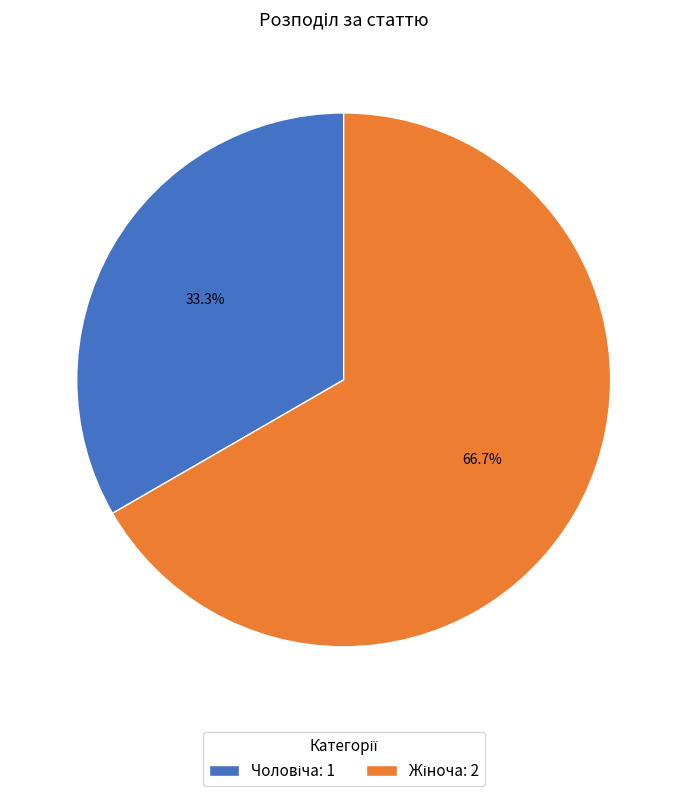

Is there any slice that represents more than half of the pie?

Yes